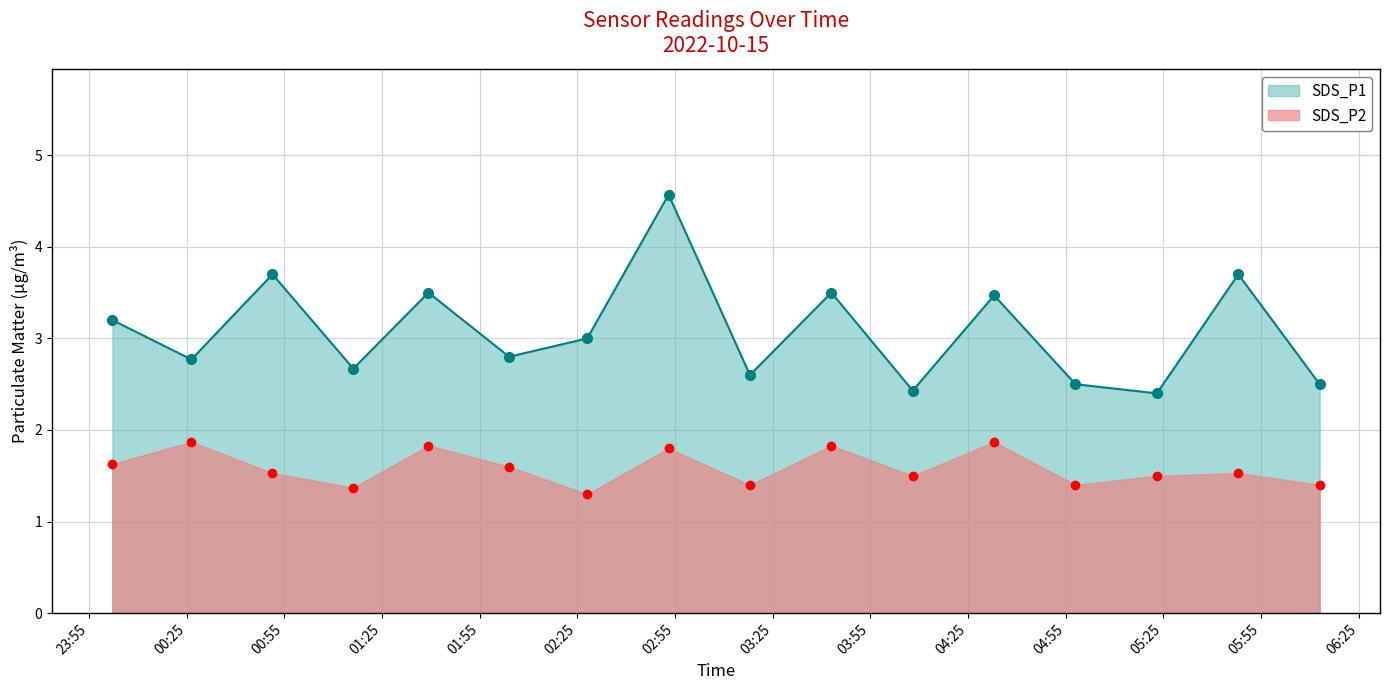

Between 2022/10/15 06:13:00 and 2022/10/15 04:58:00, which is larger?

2022/10/15 06:13:00